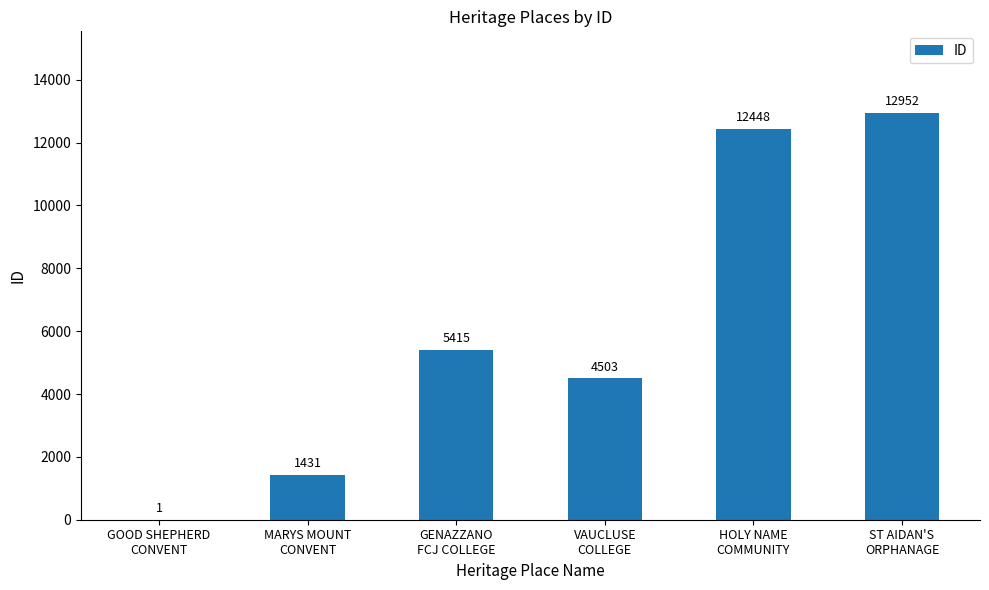

What is the sum of all values?

36750